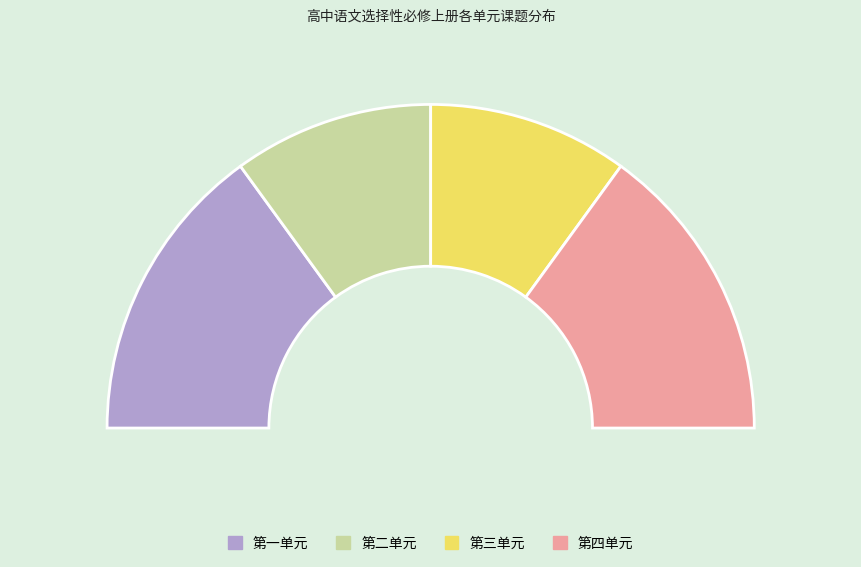

What is the smallest slice in the pie chart?

第二单元